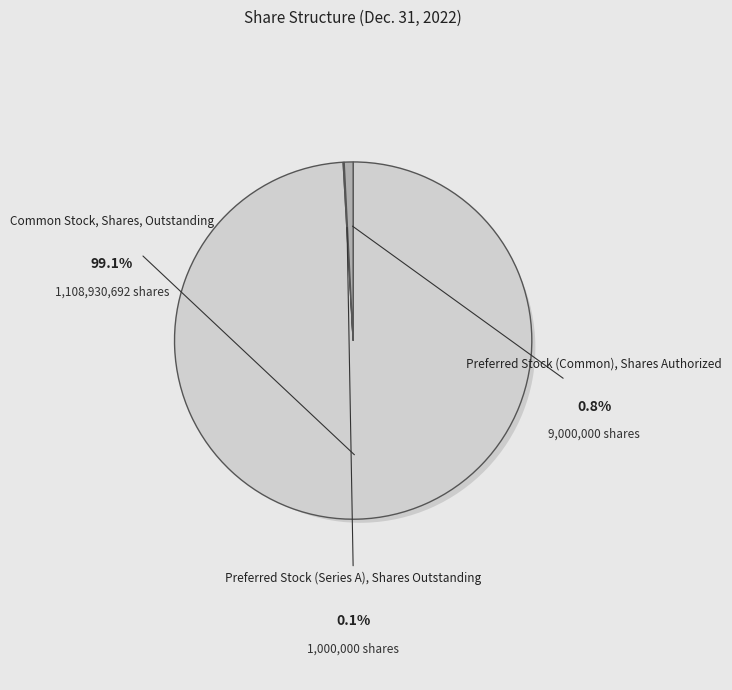

Rank the categories by value from lowest to highest.

Preferred Stock (Series A), Shares Outstanding, Preferred Stock (Common), Shares Authorized, Common Stock, Shares, Outstanding